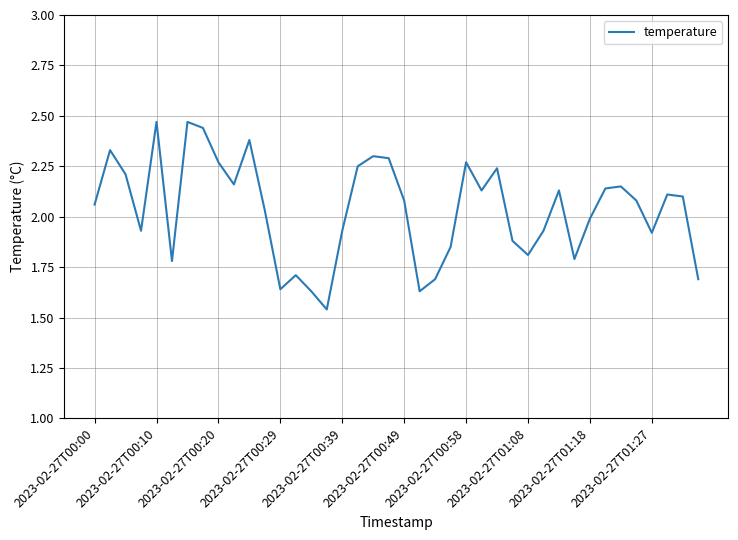

What is the difference between the maximum and minimum values?

0.9